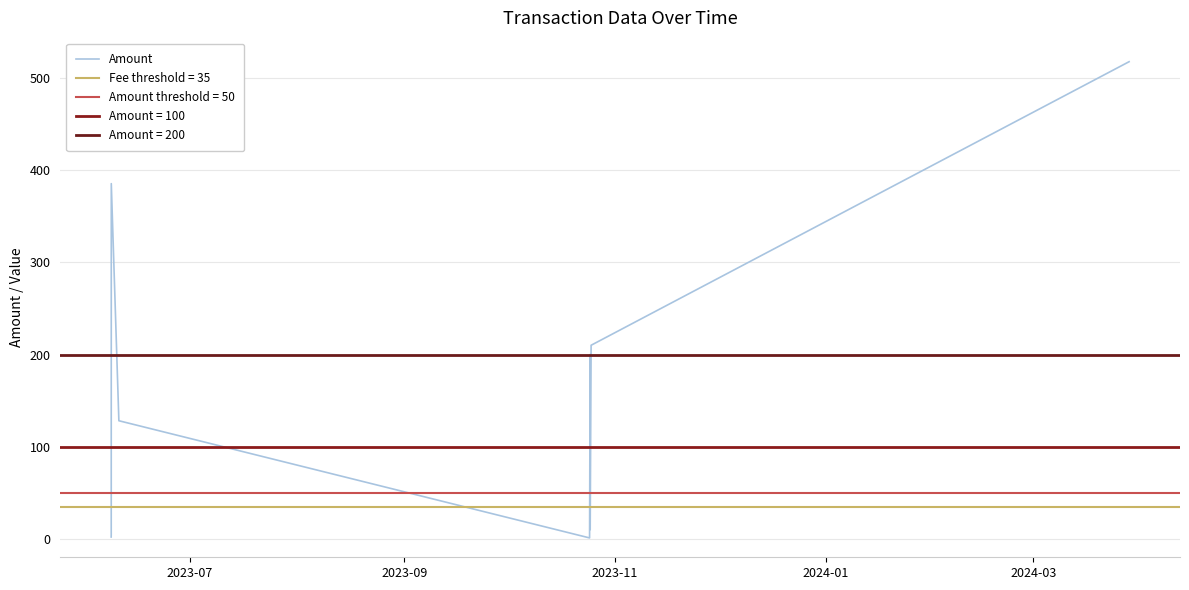

Count the number of values greater than 128.

5